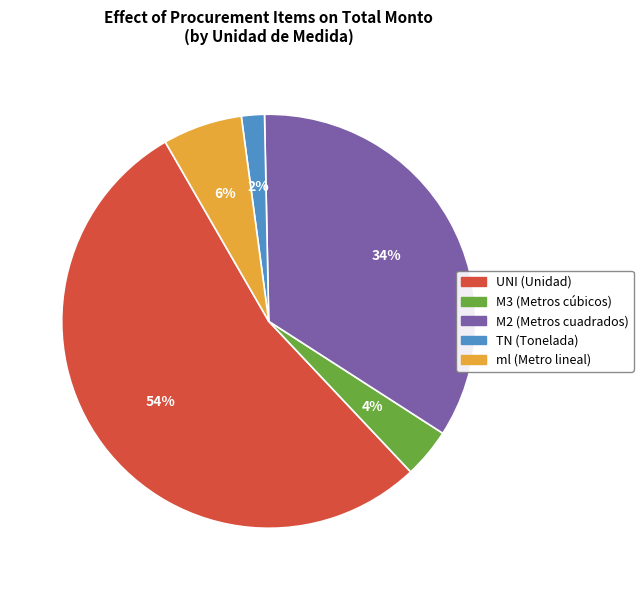

Combined, do TN (Tonelada) and UNI (Unidad) account for over 50%?

Yes